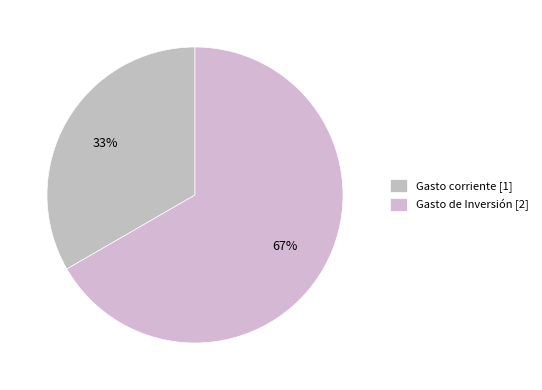

Rank the categories by value from lowest to highest.

Gasto corriente, Gasto de Inversión